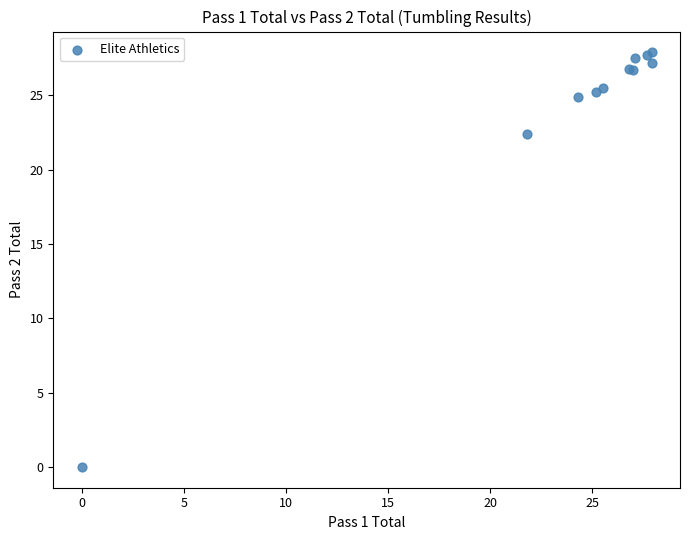

What Y value in the scatter plot is closest to 13?

22.4